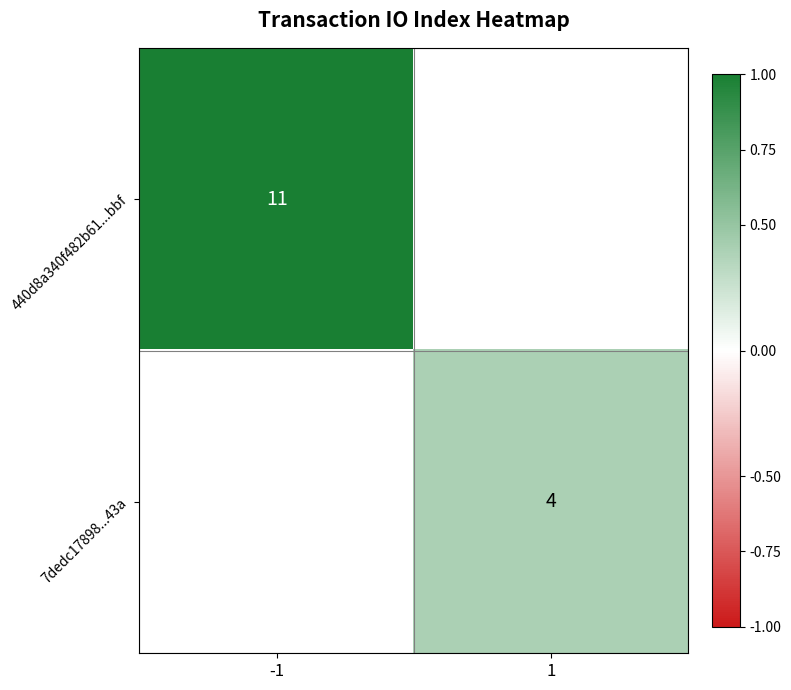

Which label corresponds to the largest value in the chart?

-1